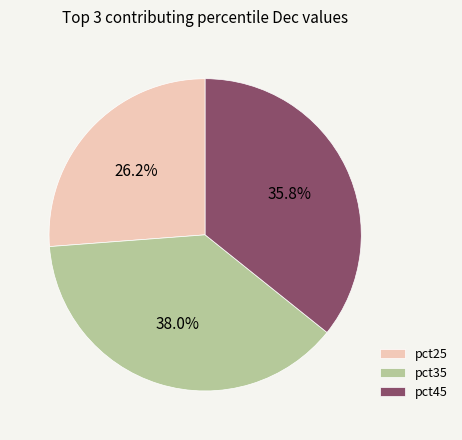

What percentage is the pct25 slice, to the nearest percent?

26%